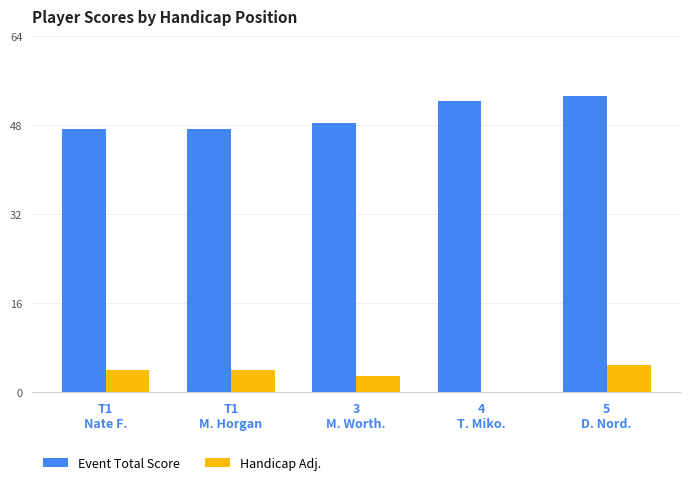

At how many categories does at least one series exceed 20?

5